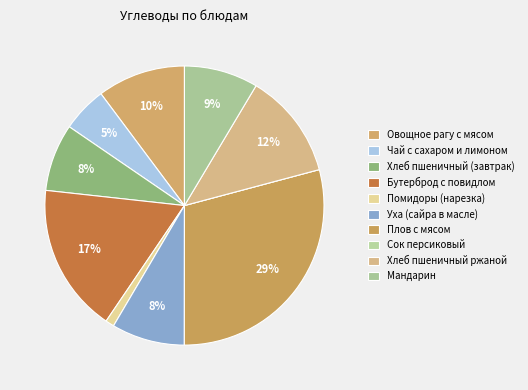

True or false: Хлеб пшеничный ржаной accounts for 12% of the total.

True